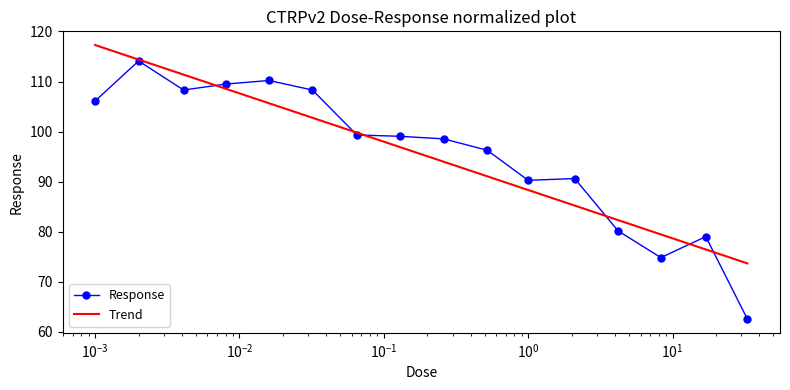

The value at 4.2 is 80.2. True or false?

True